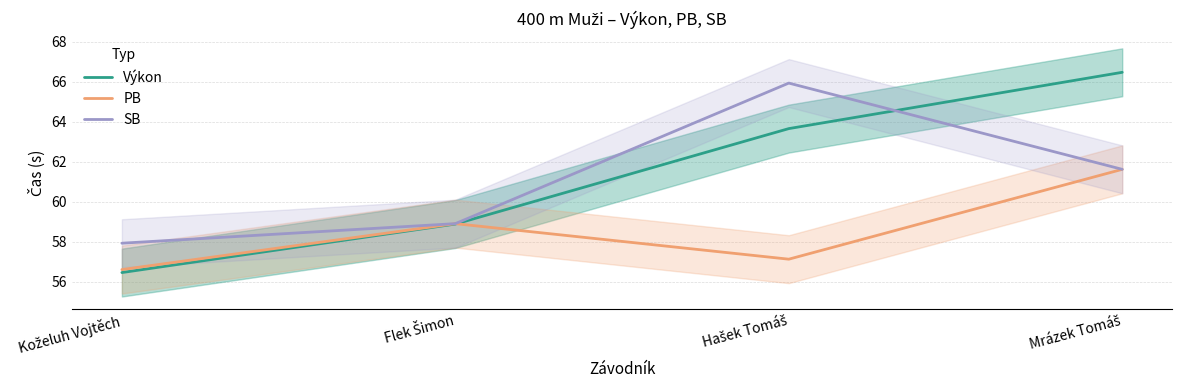

True or false: PB has a value of 33.9 at Koželuh Vojtěch.

False